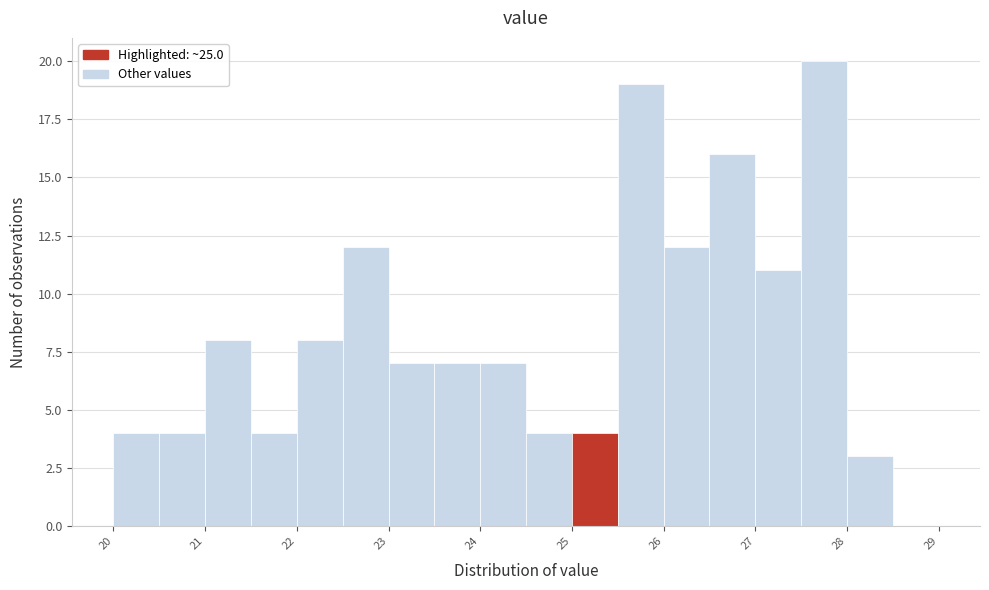

Reading left to right, transcribe this chart: for each bar, give the range it covers on the x-axis and its height. The values are not printed on the chart, so give them approximately, as read against the axis.

20.0 to 20.5: 4
20.5 to 21.0: 4
21.0 to 21.5: 8
21.5 to 22.0: 4
22.0 to 22.5: 8
22.5 to 23.0: 12
23.0 to 23.5: 7
23.5 to 24.0: 7
24.0 to 24.5: 7
24.5 to 25.0: 4
25.0 to 25.5: 4
25.5 to 26.0: 19
26.0 to 26.5: 12
26.5 to 27.0: 16
27.0 to 27.5: 11
27.5 to 28.0: 20
28.0 to 28.5: 3
28.5 to 29.0: 0